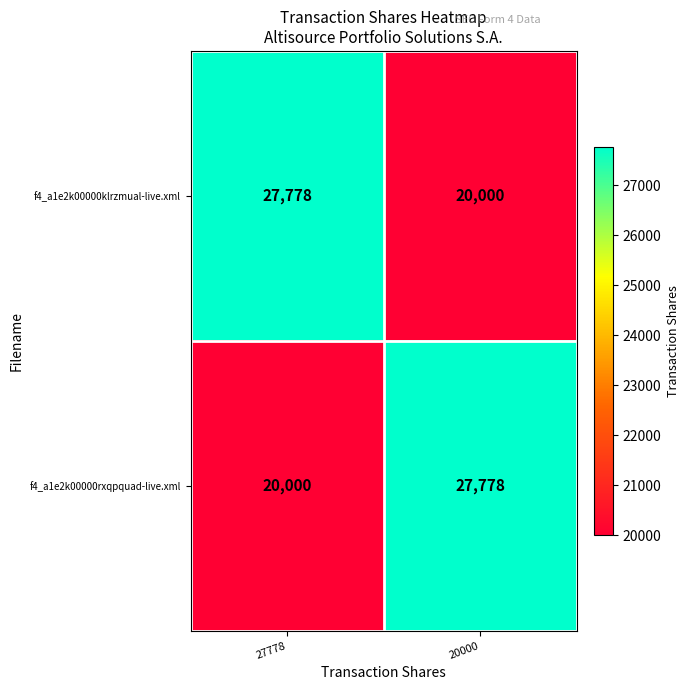

Is it true that f4_a1e2k00000klrzmual-live.xml equals 27778 at 27778?

True